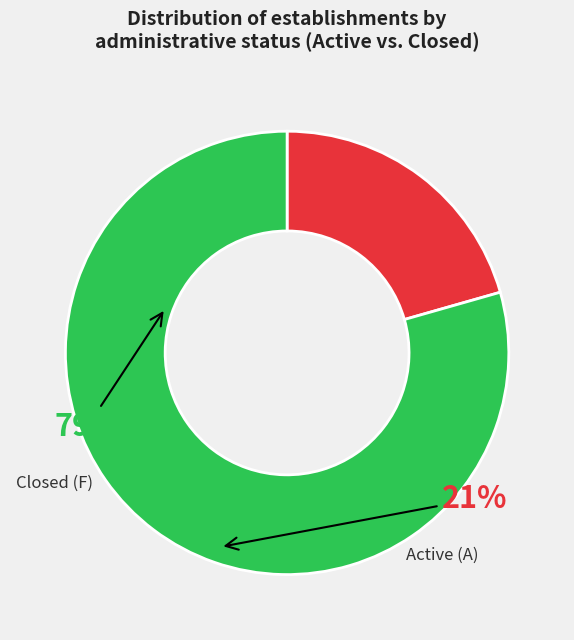

Between Active (A) and Closed (F), which is larger?

Closed (F)